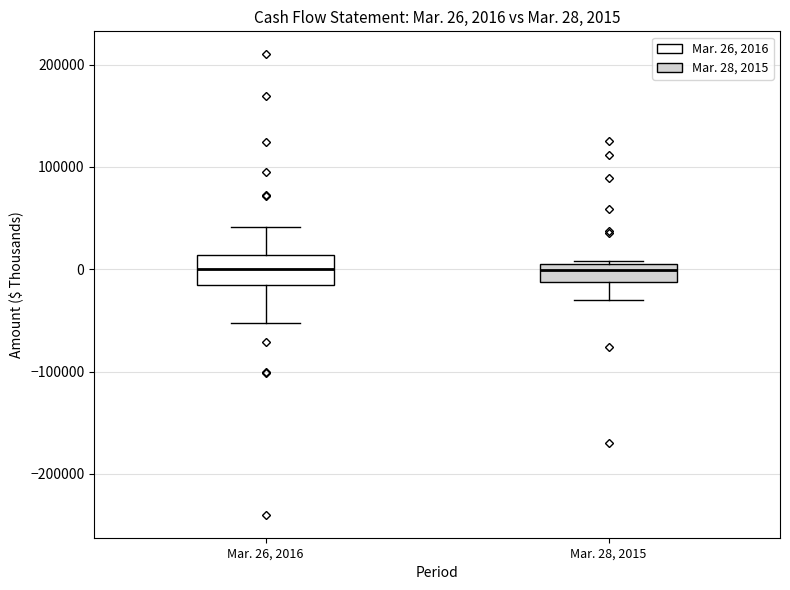

Comparing the boxes themselves (not the whiskers), which one is the tallest?

Mar. 26, 2016